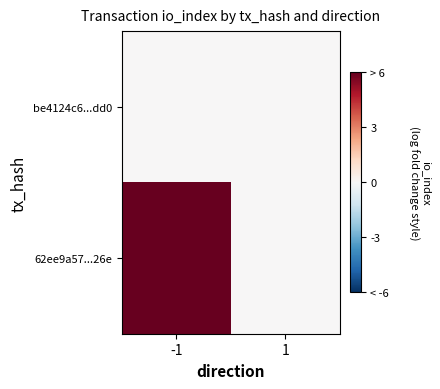

Rank the series by their average value, from lowest to highest.

be4124c6...dd0, 62ee9a57...26e